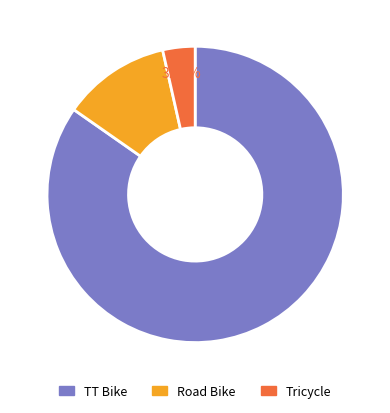

Which has a higher value, Tricycle or Road Bike?

Road Bike